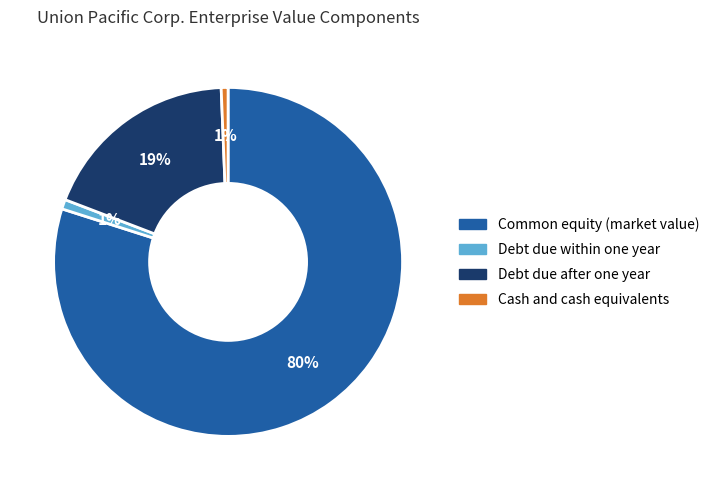

To the nearest percent, what is the average slice percentage?

25%